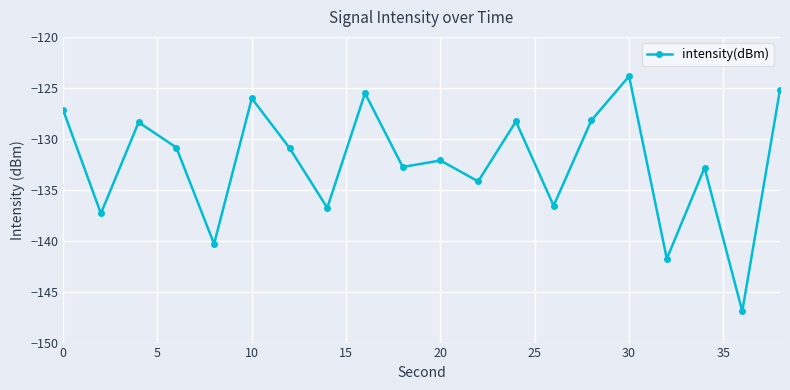

What is the average value?

-132.3